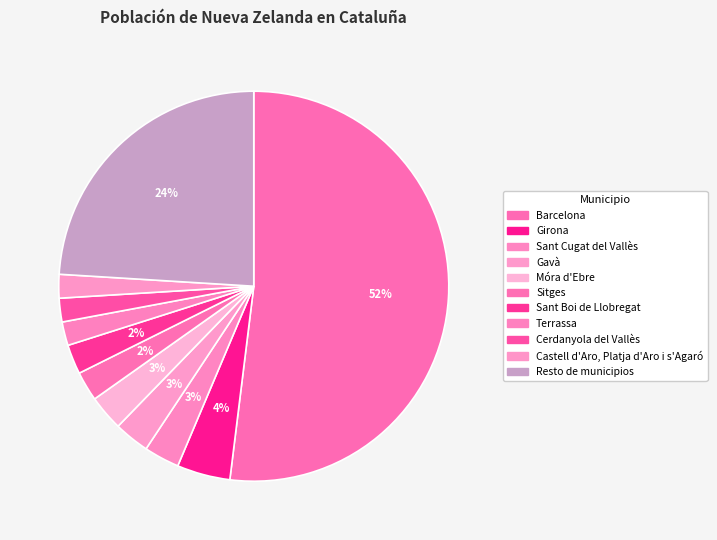

Count the number of slices in the pie.

11